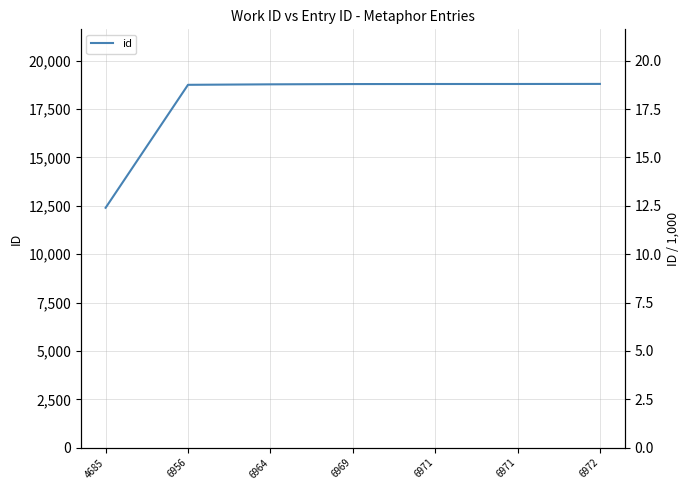

The value at 6956 is 18750. True or false?

True